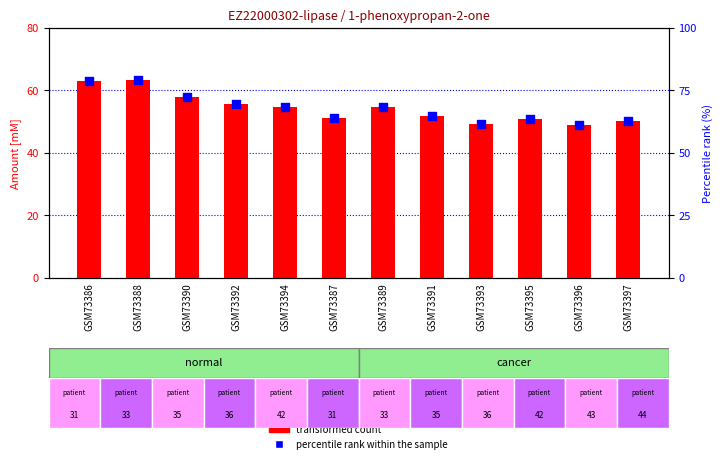

Which series has the largest total across all categories?

percentile rank within the sample